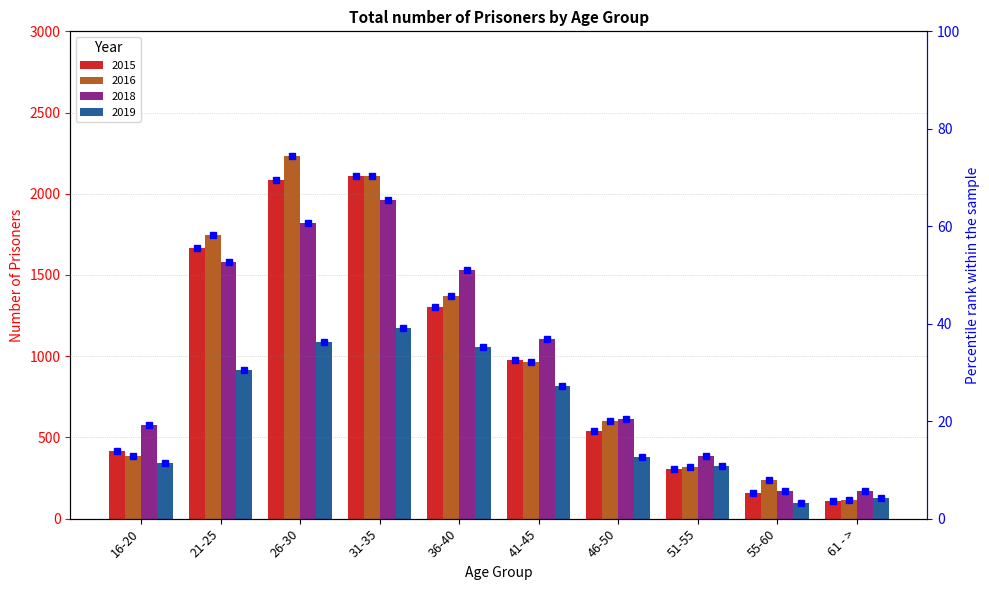

What is the maximum value shown in the chart?

74.4